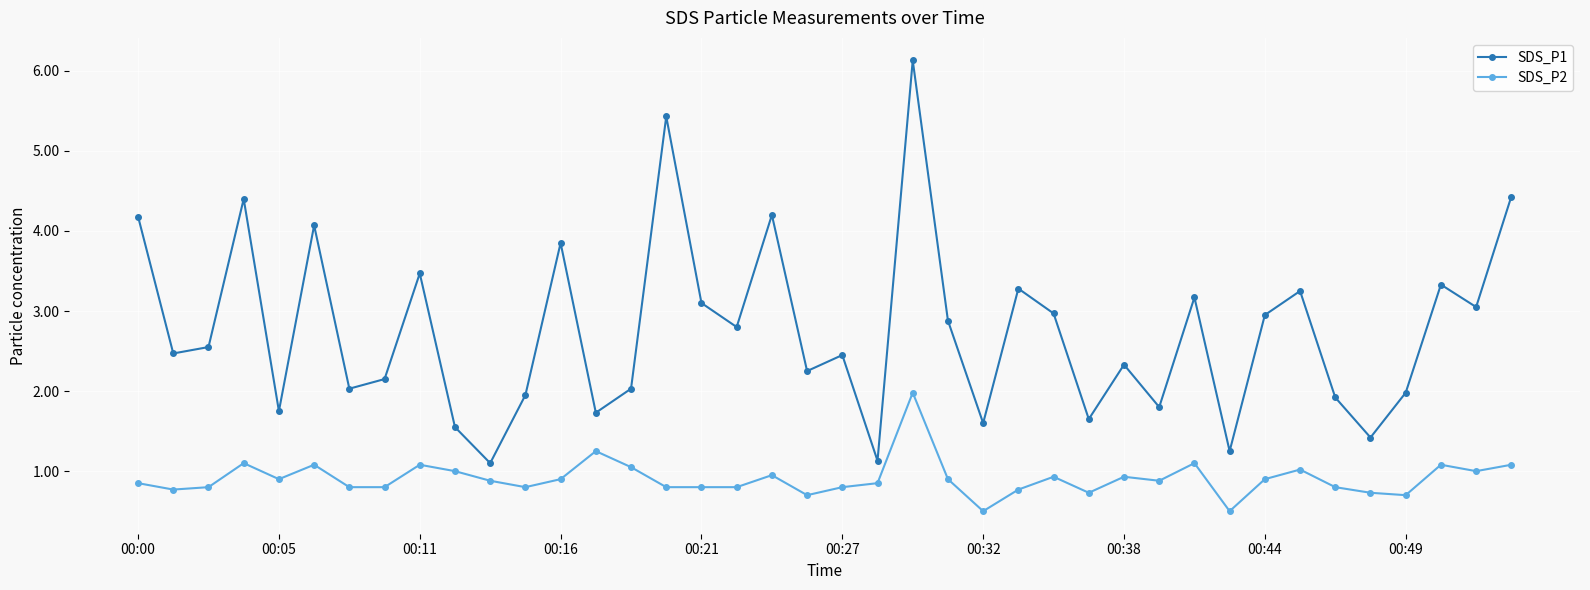

True or false: SDS_P1 and SDS_P2 cross at least once.

False